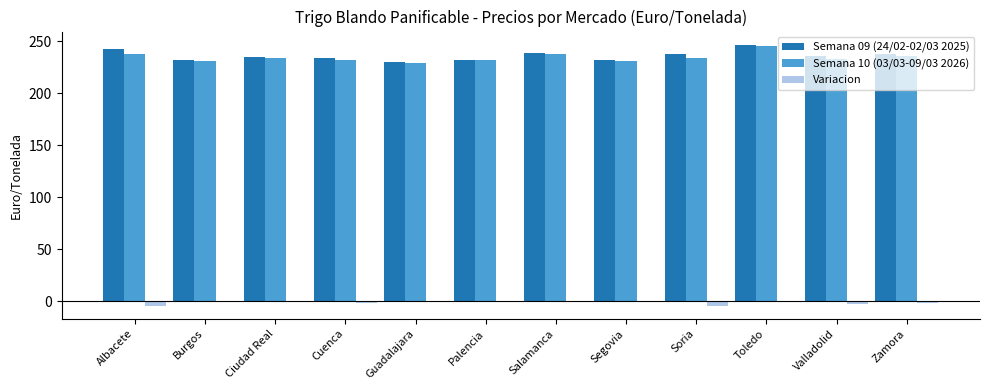

How many distinct data groups are displayed?

3